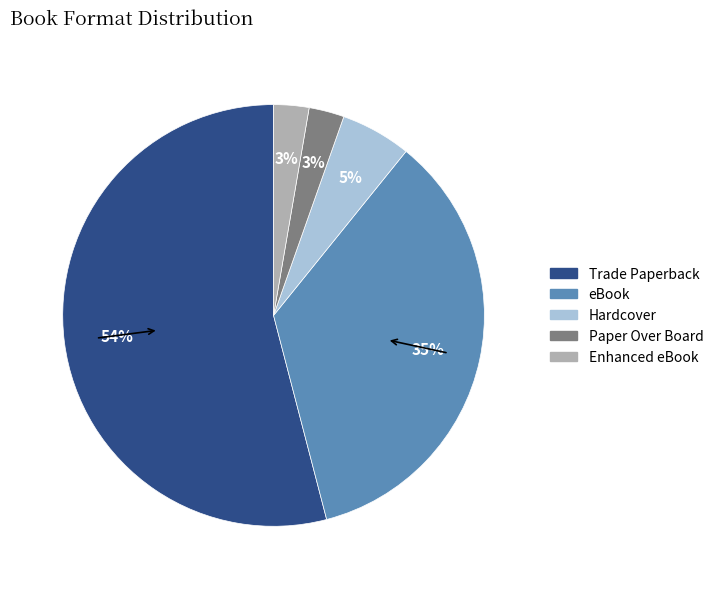

Does Trade Paperback represent more than half of the total?

Yes